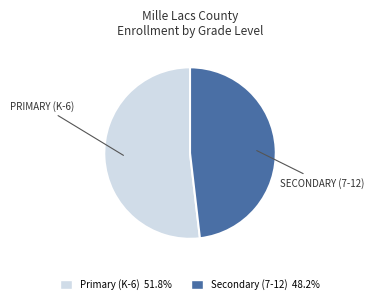

Is there any slice that represents more than half of the pie?

Yes